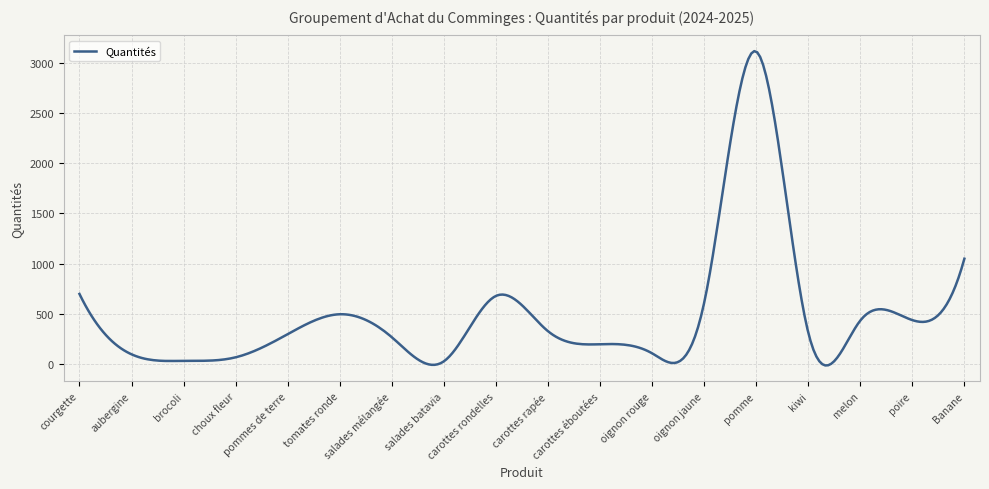

How many distinct data groups are displayed?

1